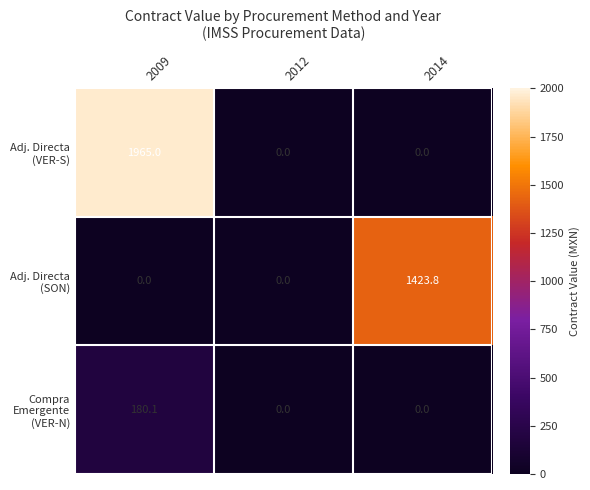

At which category is the sum across all series the highest?

2009